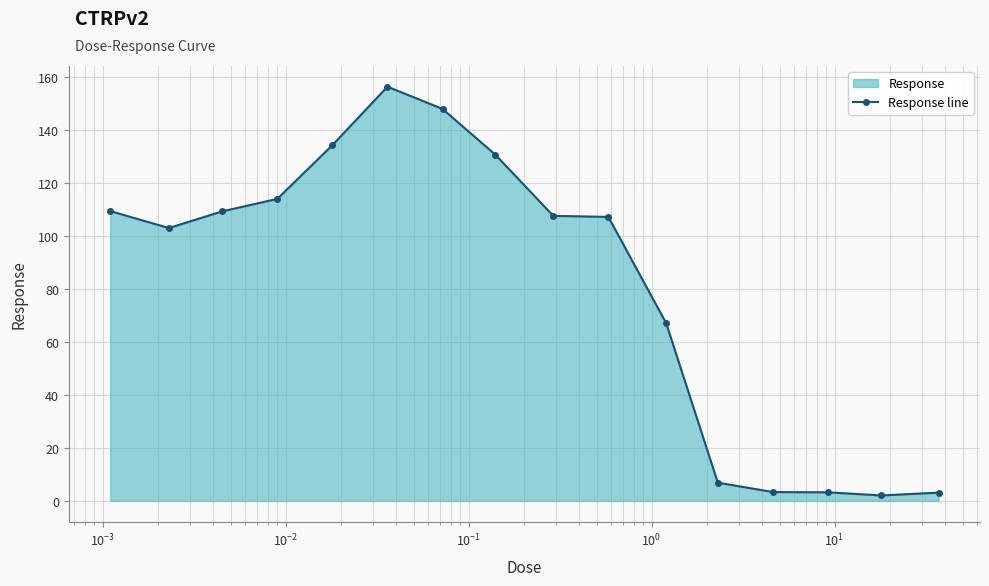

How many data points are above 107?

9